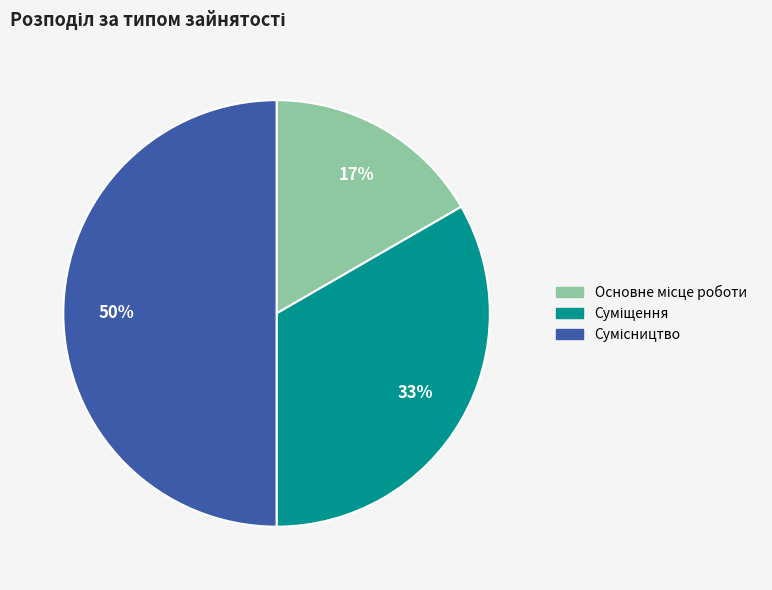

To the nearest percent, what is the difference between the largest and smallest slice percentages?

33%